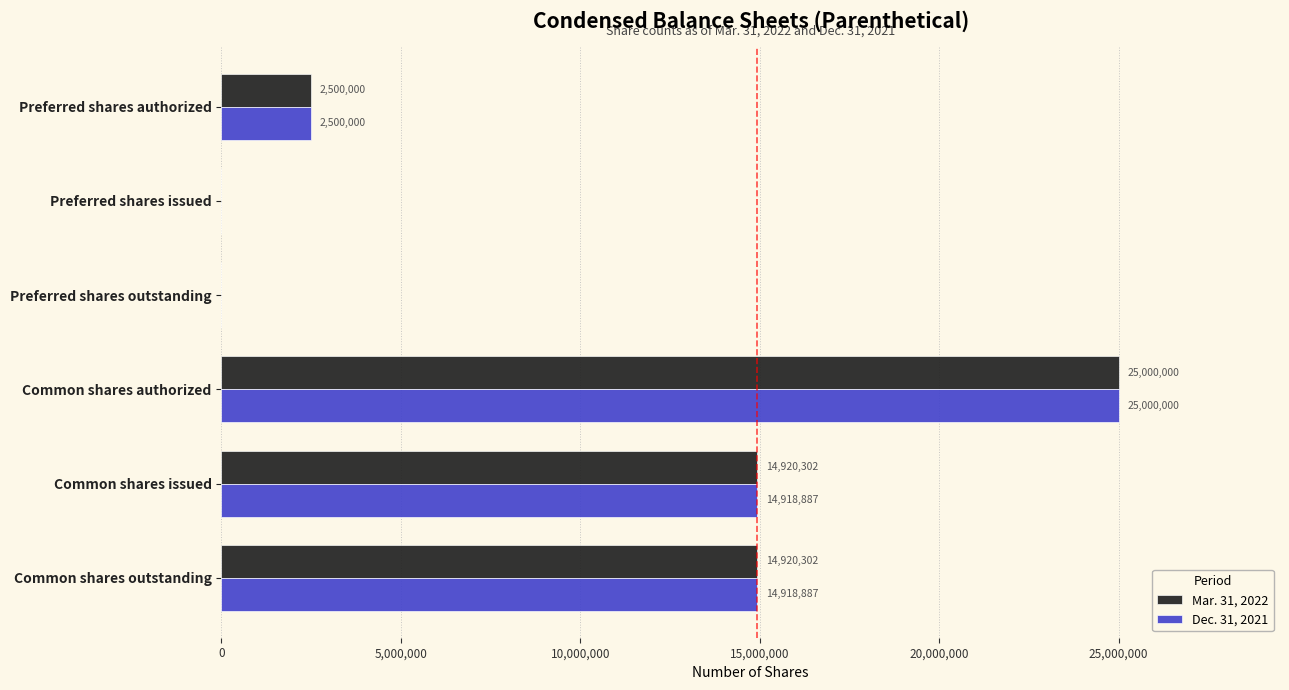

Which series has the largest total across all categories?

Mar. 31, 2022